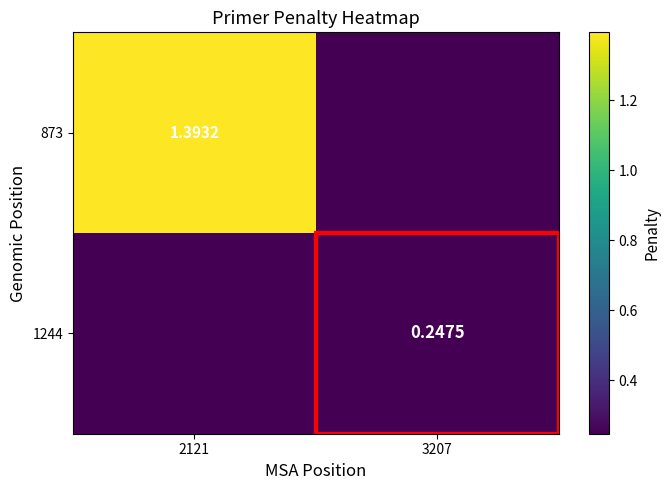

The 873 series shows 1.4 at 2121. True or false?

True